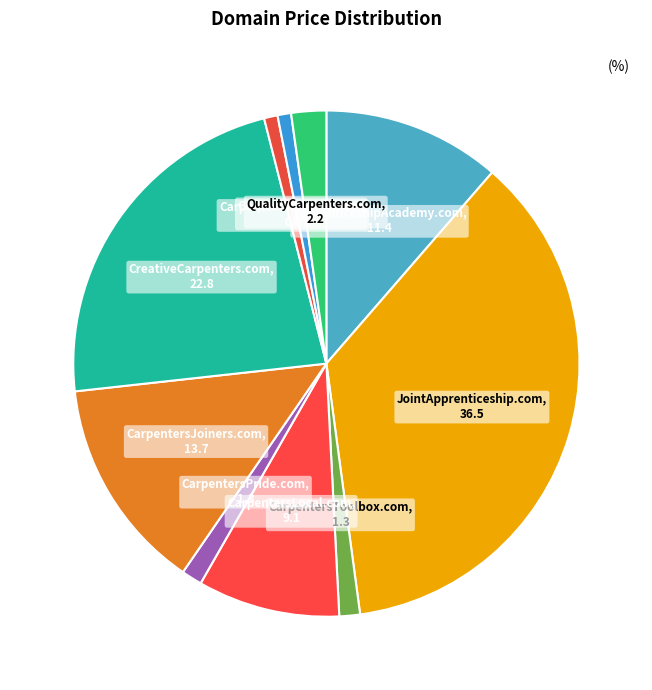

What is the largest slice in the pie chart?

JointApprenticeship.com